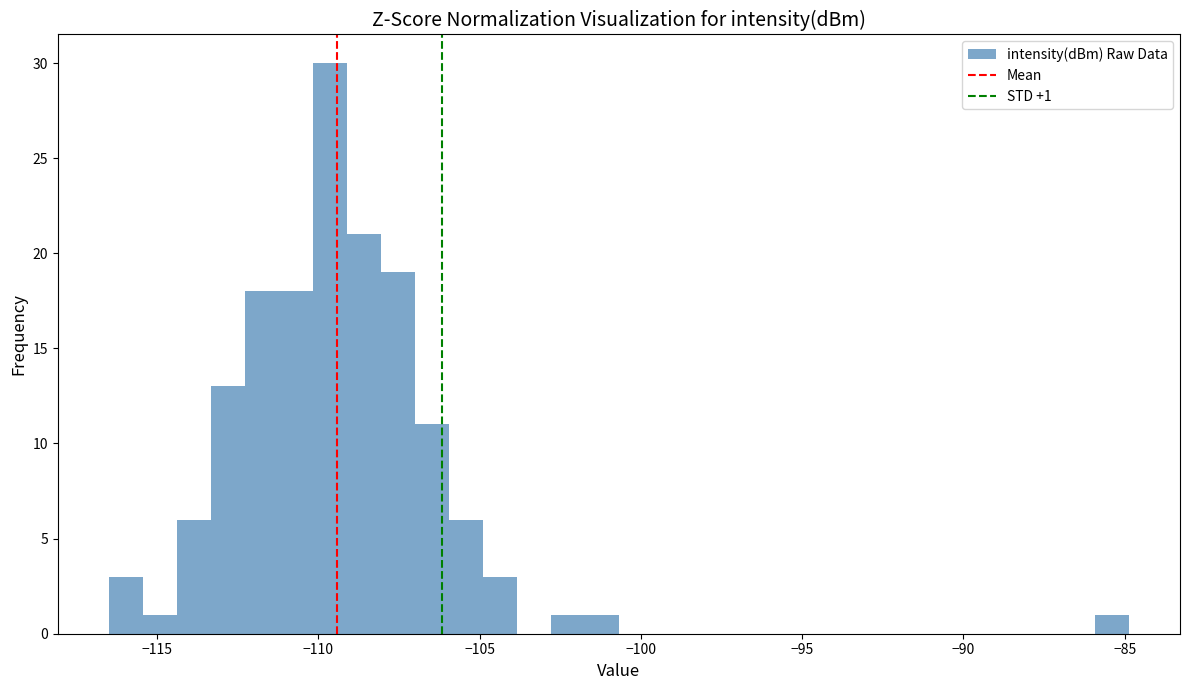

Read against the x-axis, roughly where is the centre of the tallest bar?

-109.5